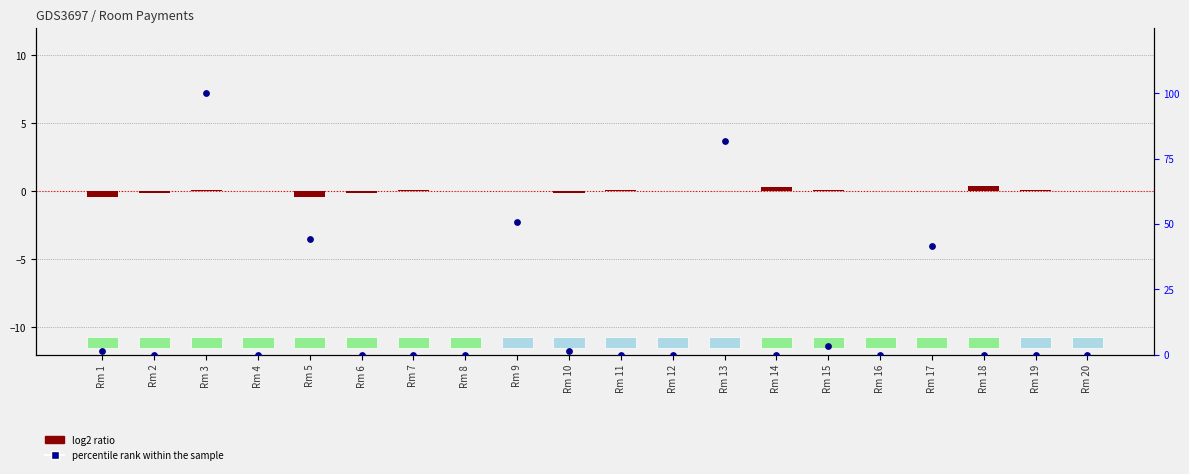

At how many categories does at least one series exceed 78?

2